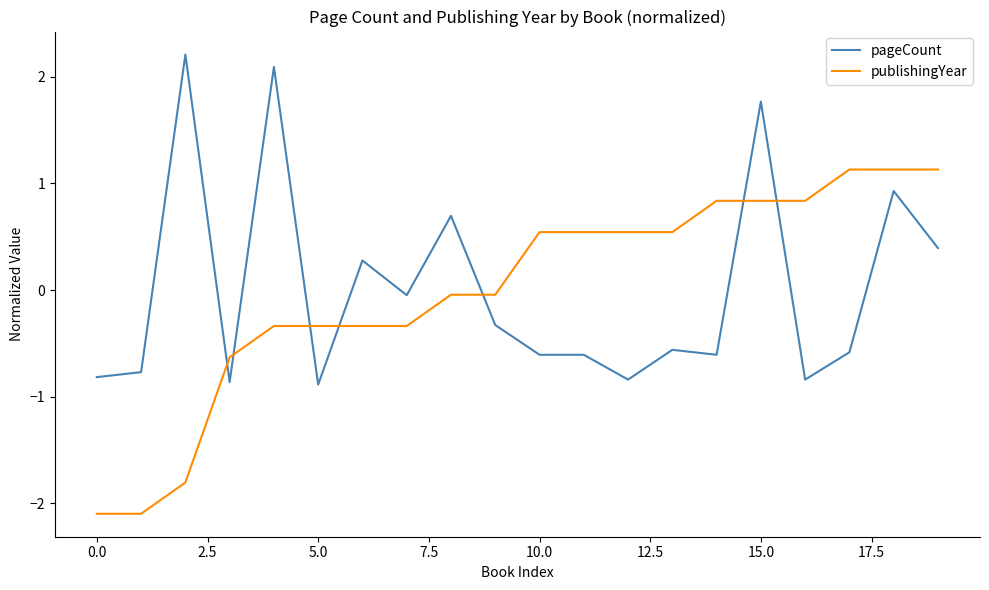

Rank the series by their maximum value, from lowest to highest.

publishingYear, pageCount